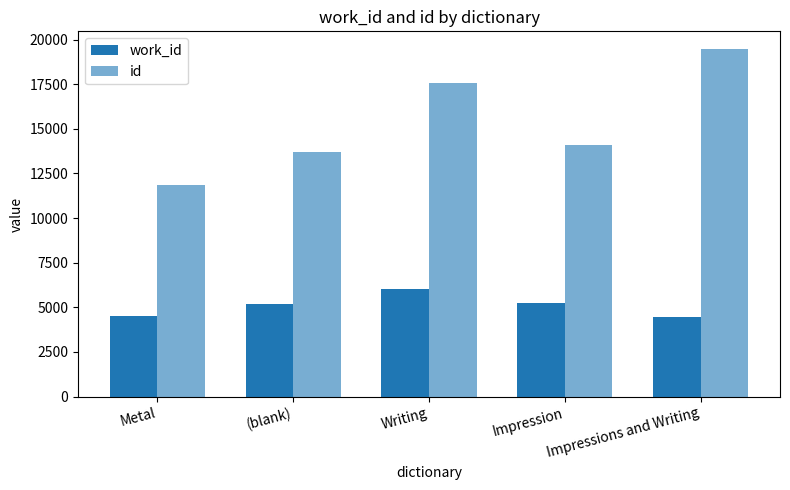

Reading right to left, list all the values displayed in this chart.

work_id: Impressions and Writing=4475.0	Impression=5229.0	Writing=6005.0	(blank)=5160.0	Metal=4522.0
id: Impressions and Writing=19485.0	Impression=14081.0	Writing=17543.6	(blank)=13726.5	Metal=11863.0